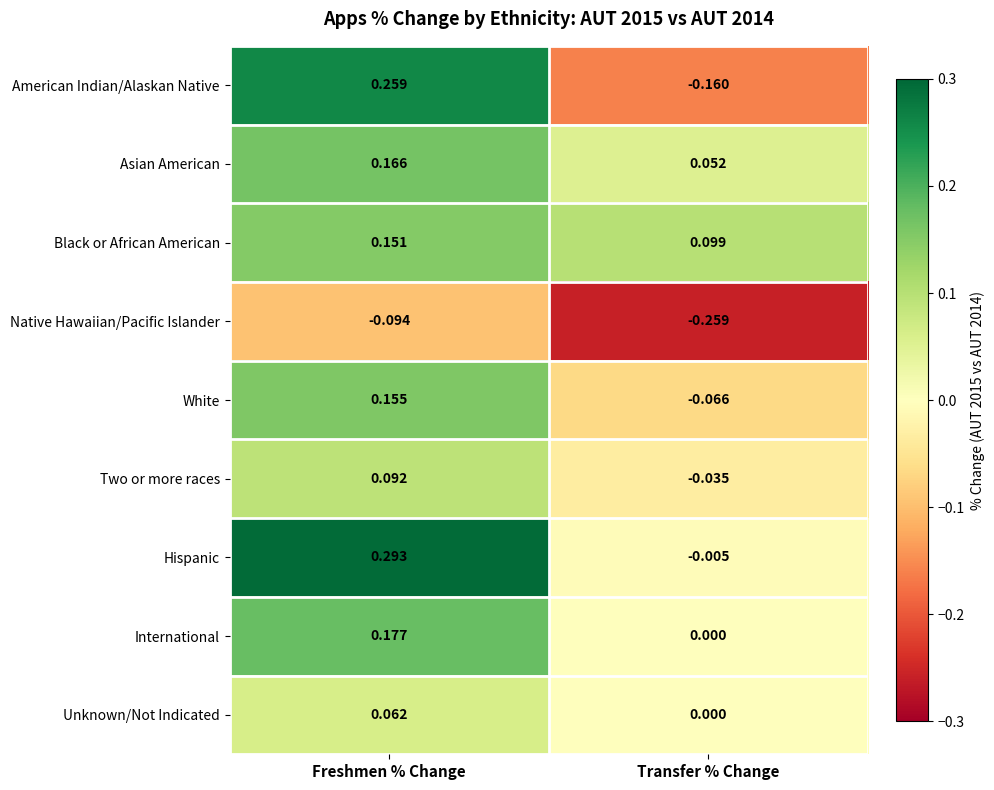

At which label does Unknown/Not Indicated reach its minimum?

Transfer % Change